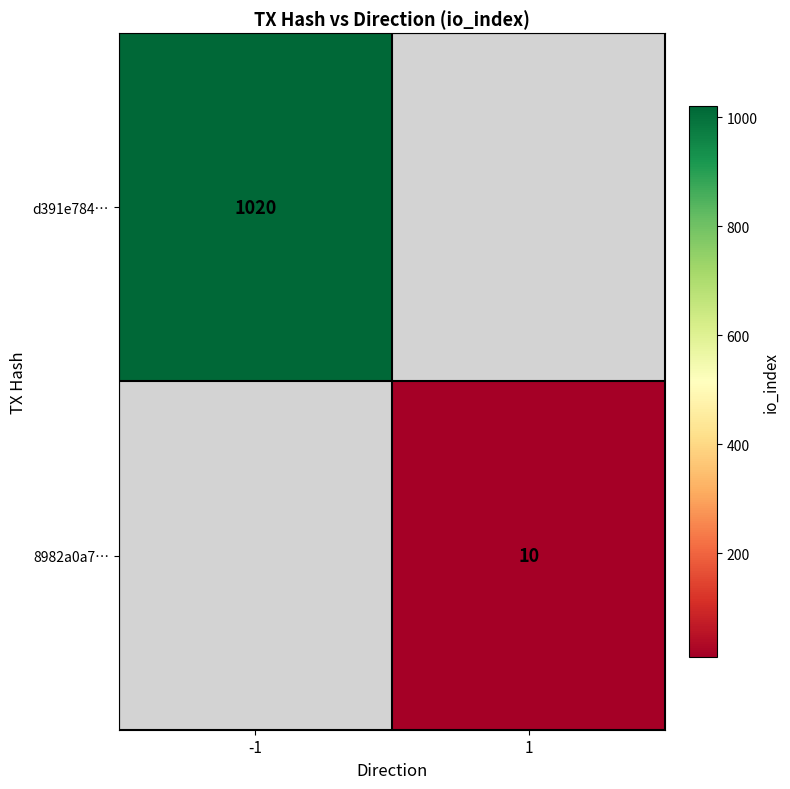

The d391e784… series shows 1020 at -1. True or false?

True